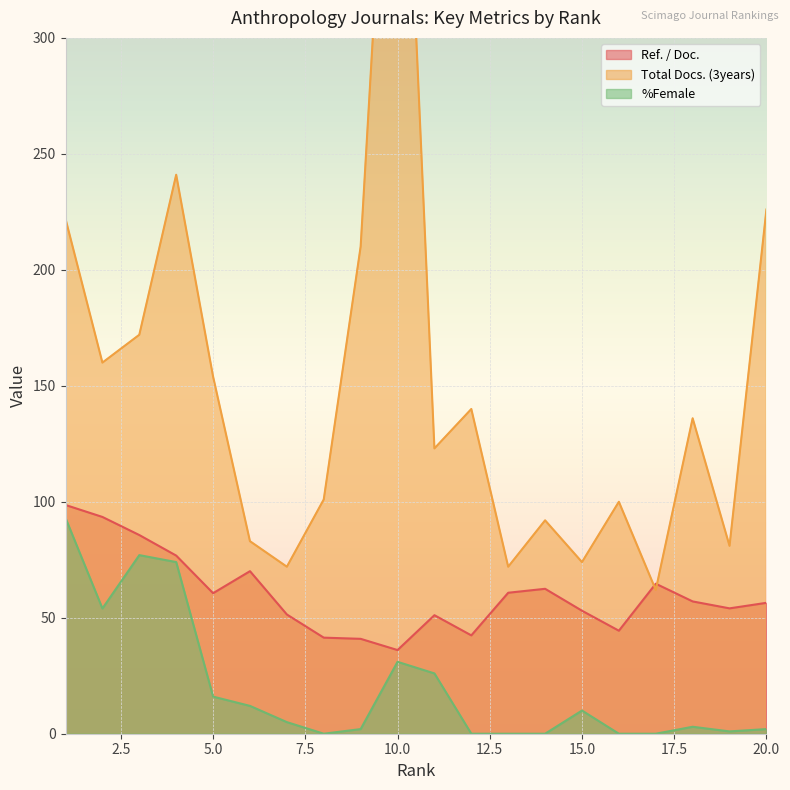

Which category has the lowest value across all series?

8